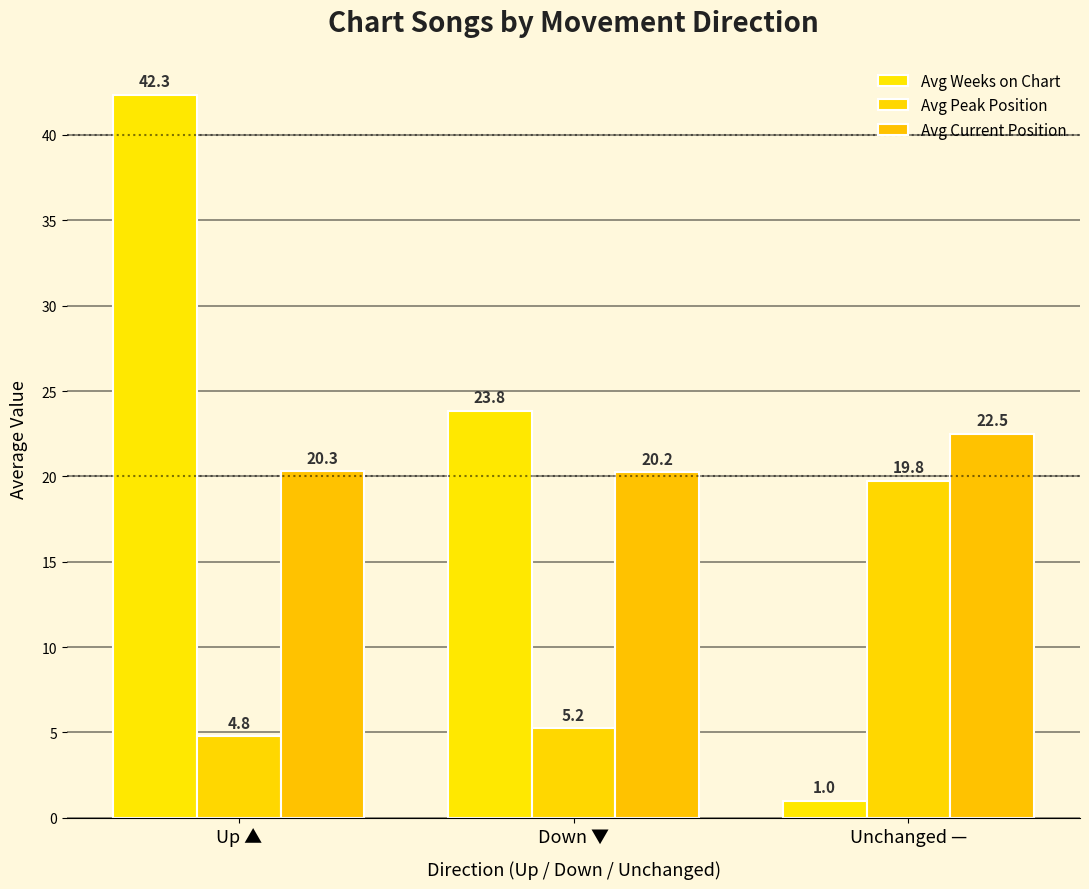

How many data points in Avg Peak Position are above 5?

2